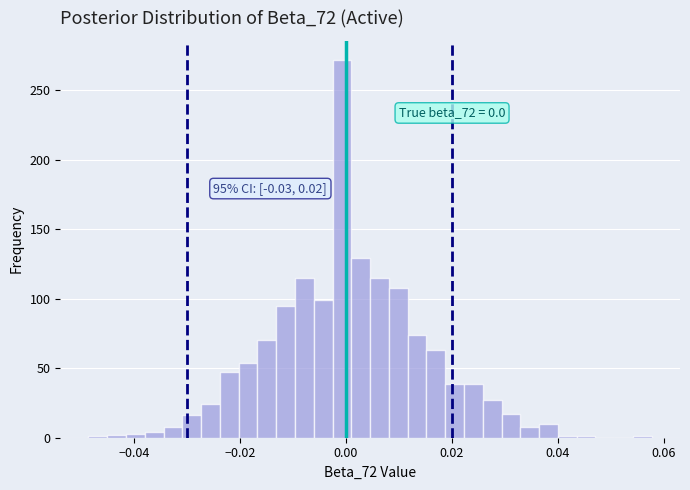

Around what value on the x-axis is the tallest bar? Give the approximate position of its centre, as read against the axis.

0.000